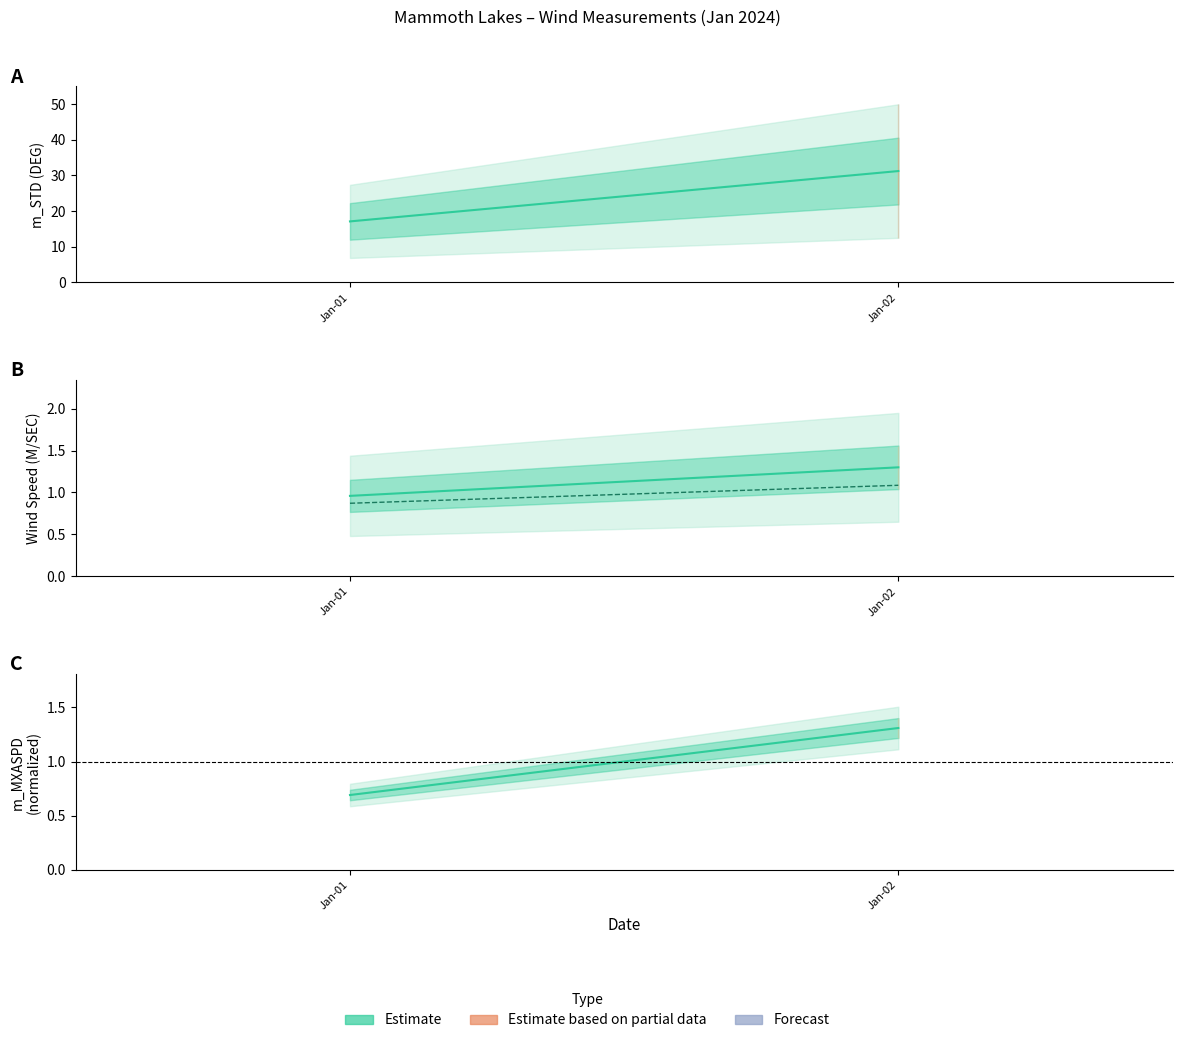

What is the average value of the m_STD series?

24.1